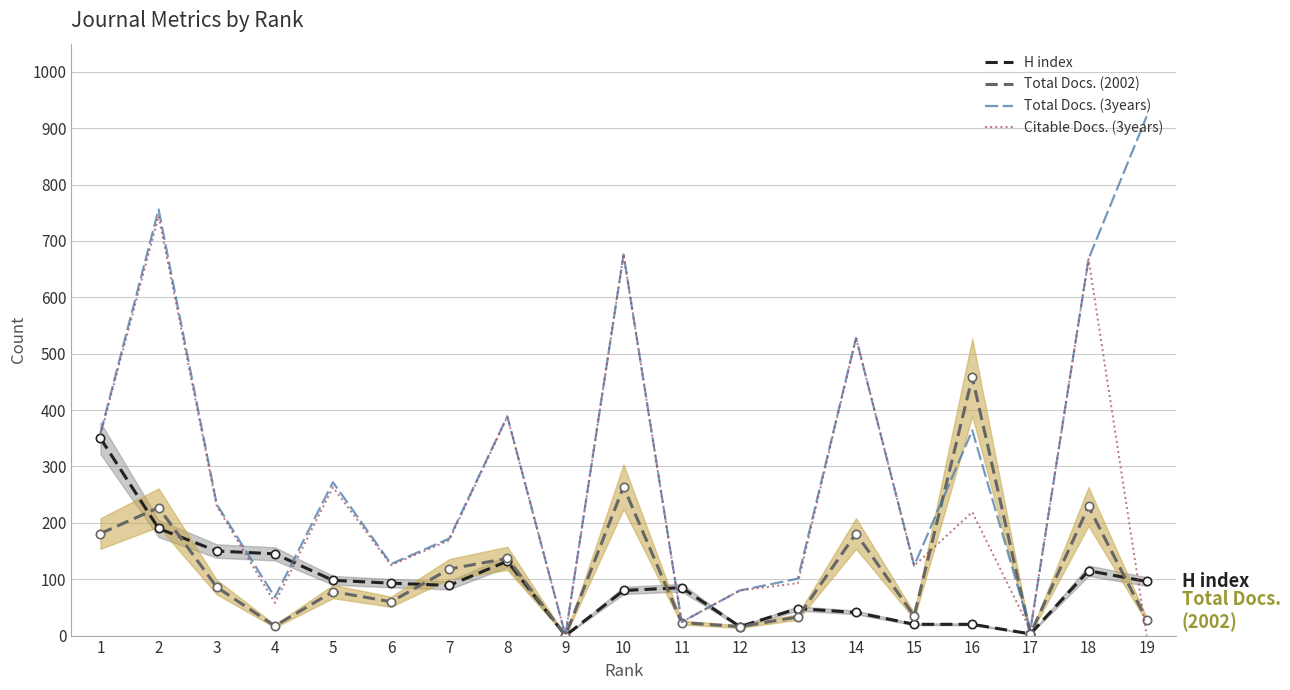

The H index series shows 29 at 15. True or false?

False